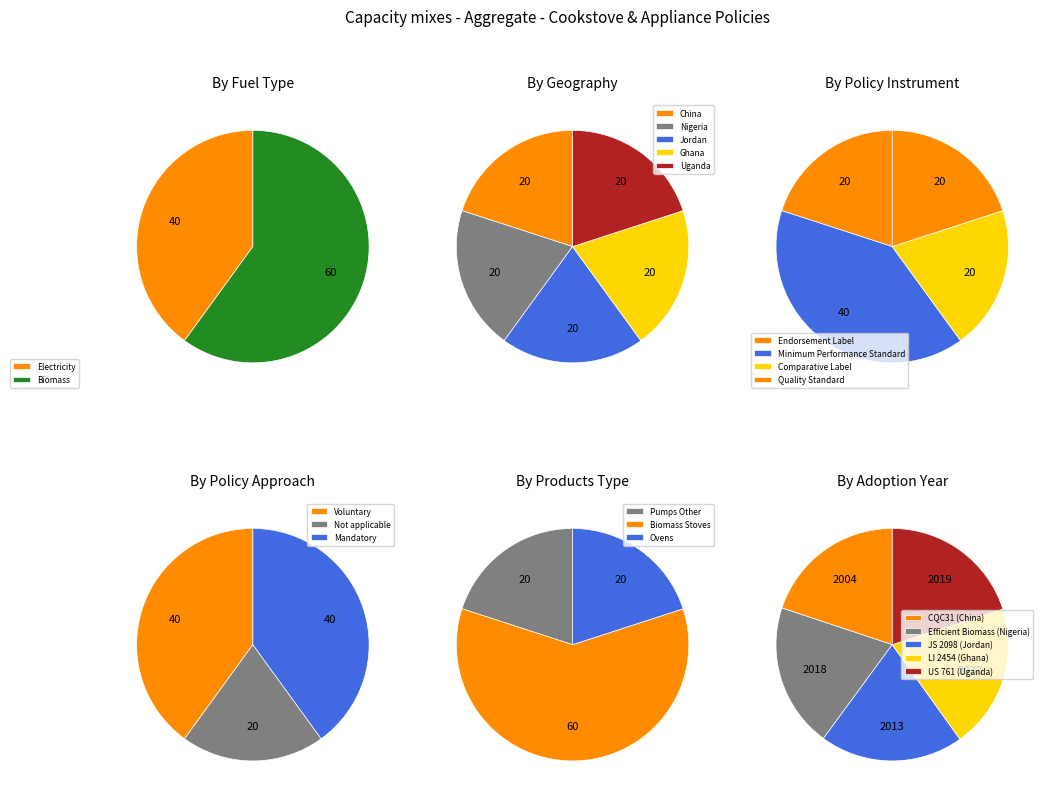

Does adopted represent more than half of the total?

No